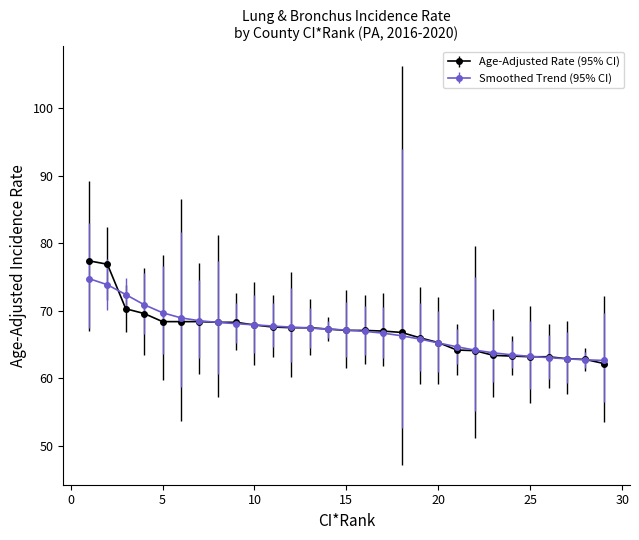

What is the maximum value for Age-Adjusted Rate (95% CI)?

77.4